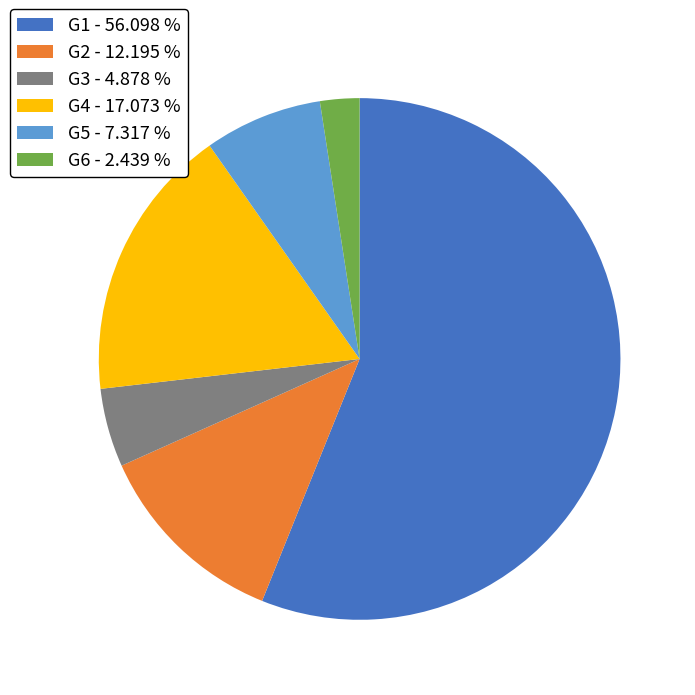

What is the largest slice in the pie chart?

G1